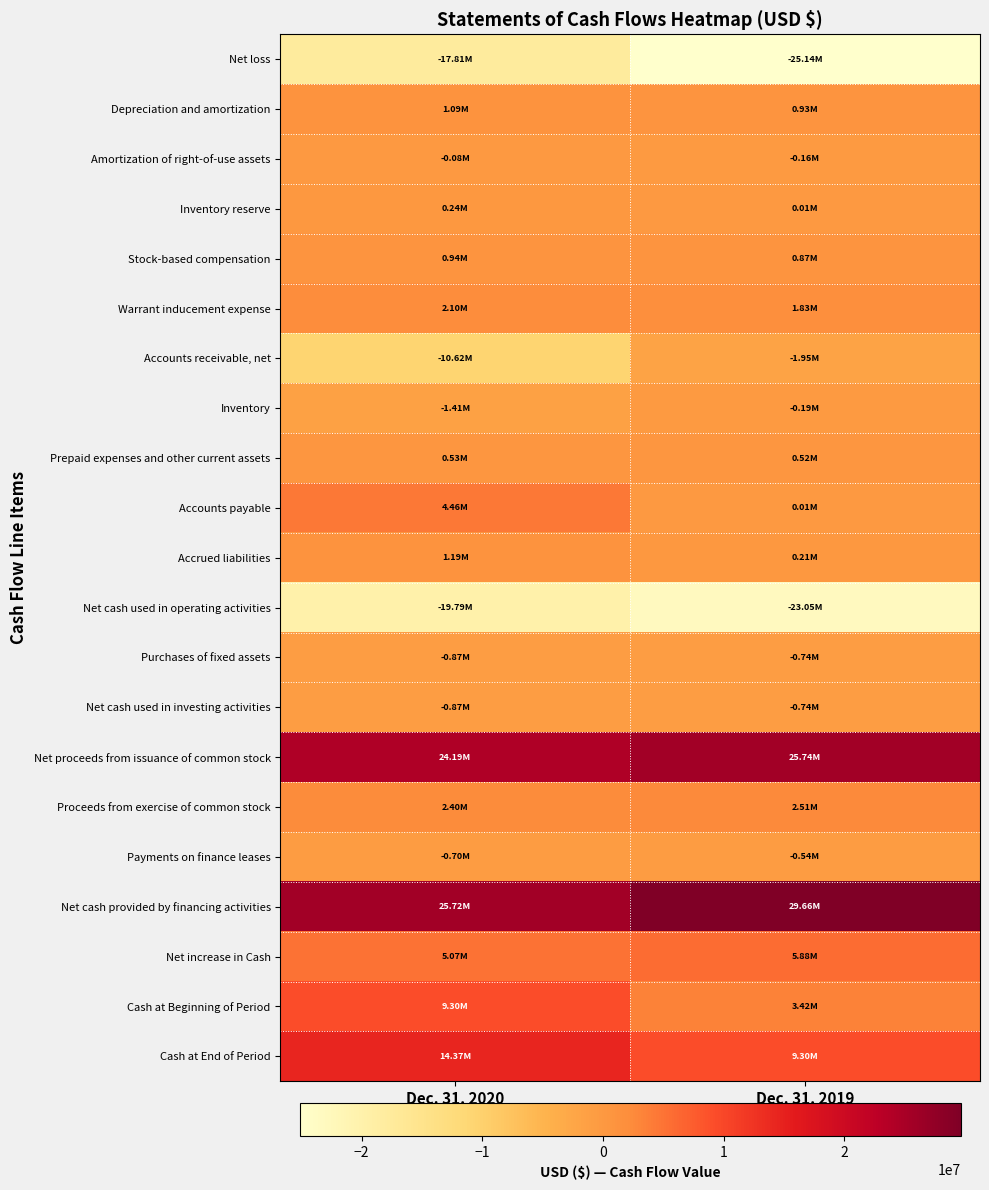

At which category is the sum across all series the highest?

Dec. 31, 2020